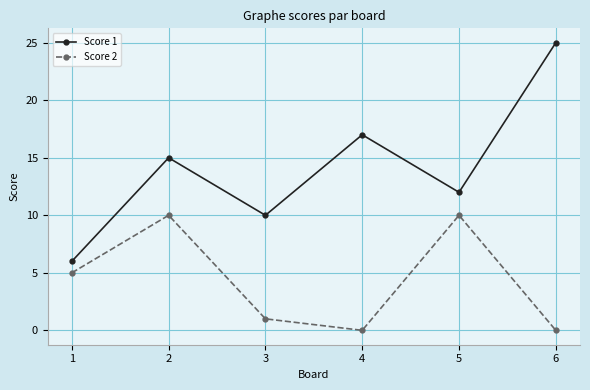

Is the value of Score 1 at 5 greater than the value of Score 2 at 1?

Yes